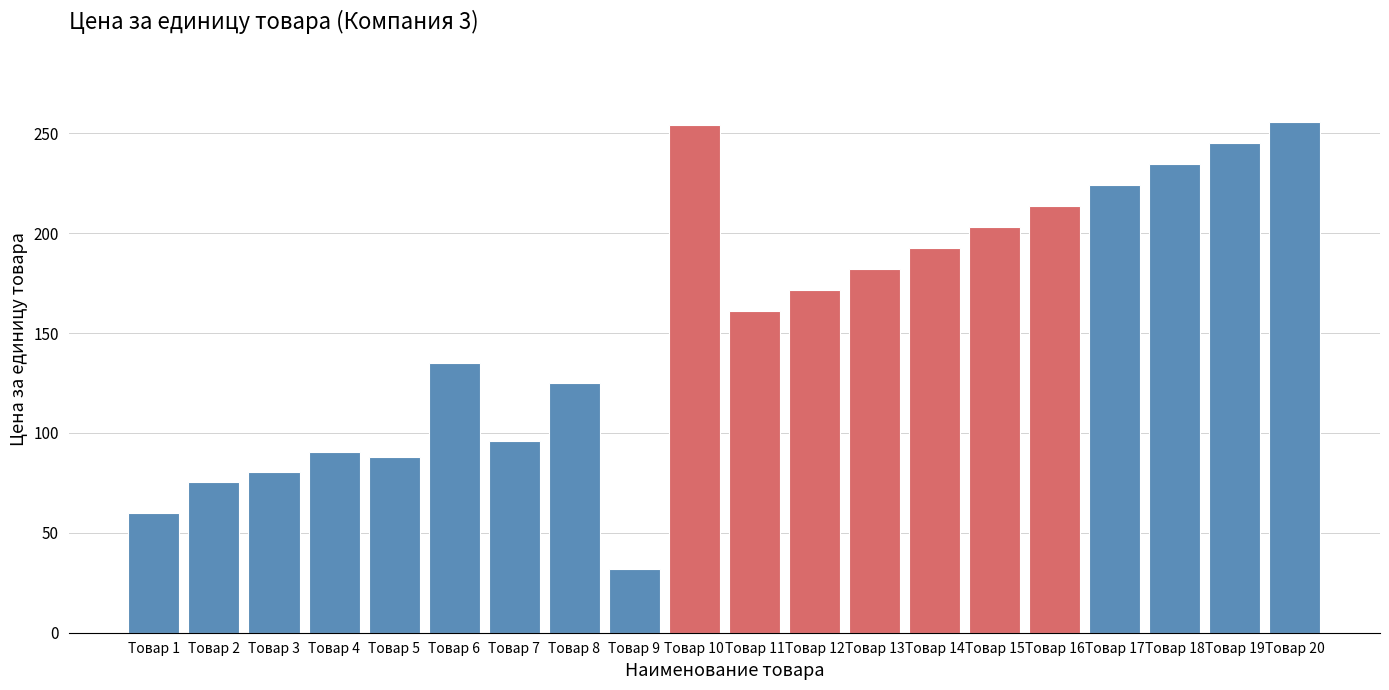

Reading left to right, what are all the values shown in this chart?

Товар 1=60.1	Товар 2=75.3	Товар 3=80.4	Товар 4=90.7	Товар 5=88.0	Товар 6=135.0	Товар 7=96.0	Товар 8=125.0	Товар 9=32.0	Товар 10=254.0	Товар 11=161.2	Товар 12=171.7	Товар 13=182.2	Товар 14=192.7	Товар 15=203.1	Товар 16=213.6	Товар 17=224.1	Товар 18=234.6	Товар 19=245.0	Товар 20=255.5